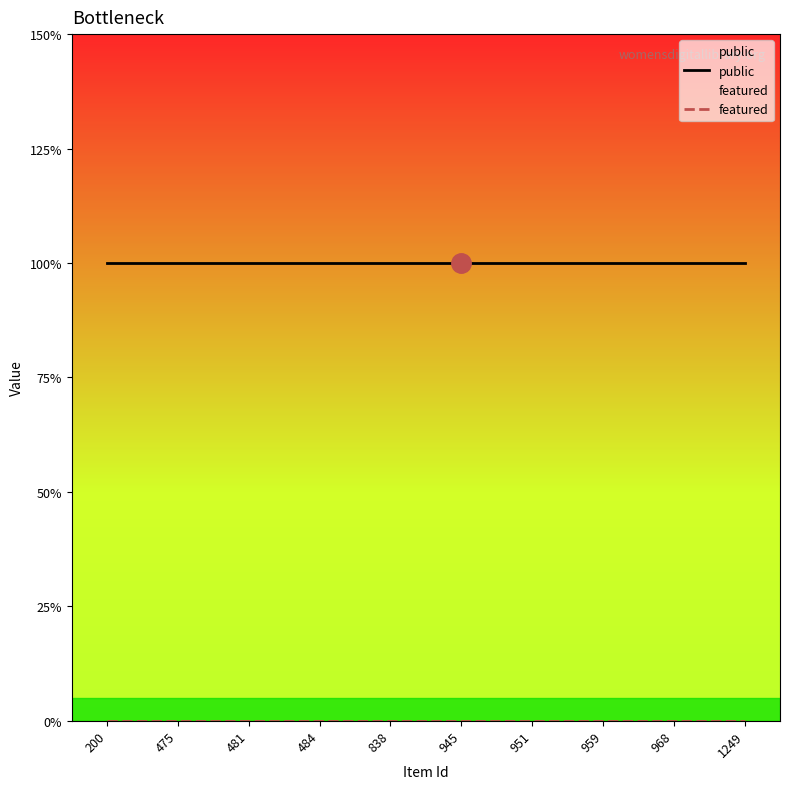

At which category is the sum across all series the highest?

200